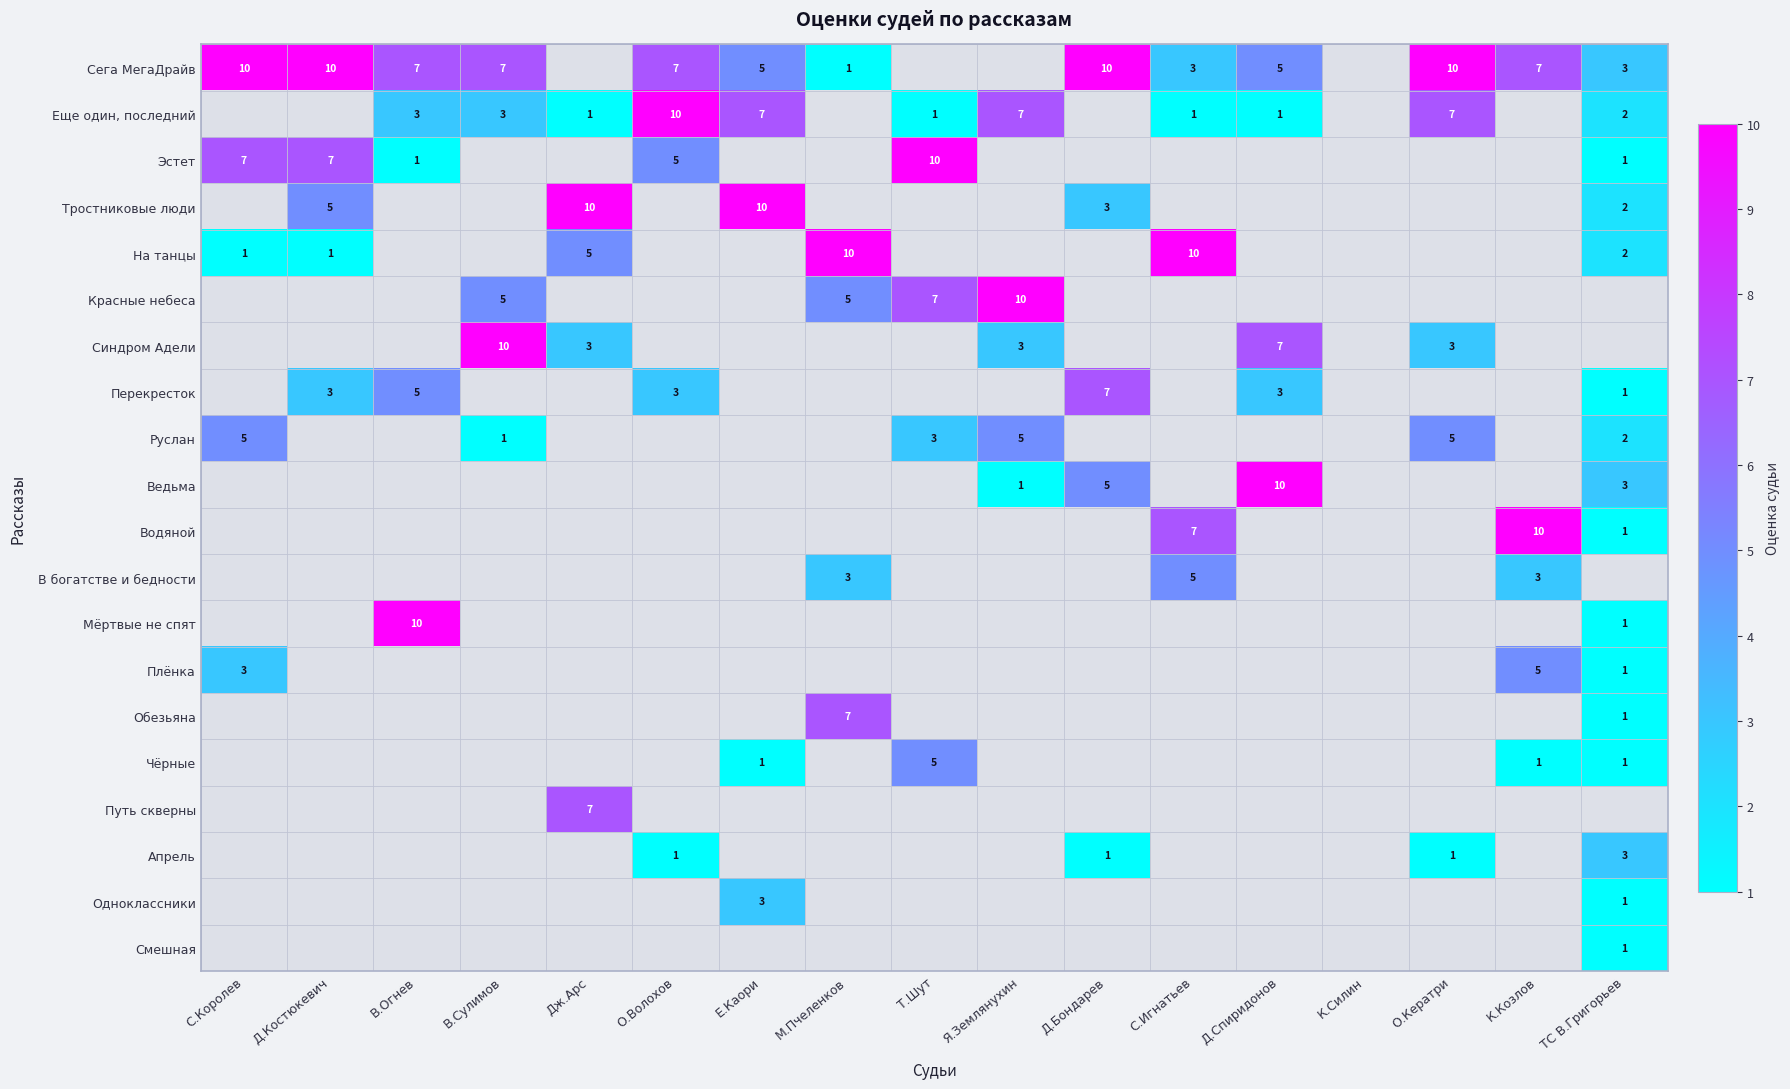

Which label corresponds to the largest value in the chart?

С.Королев